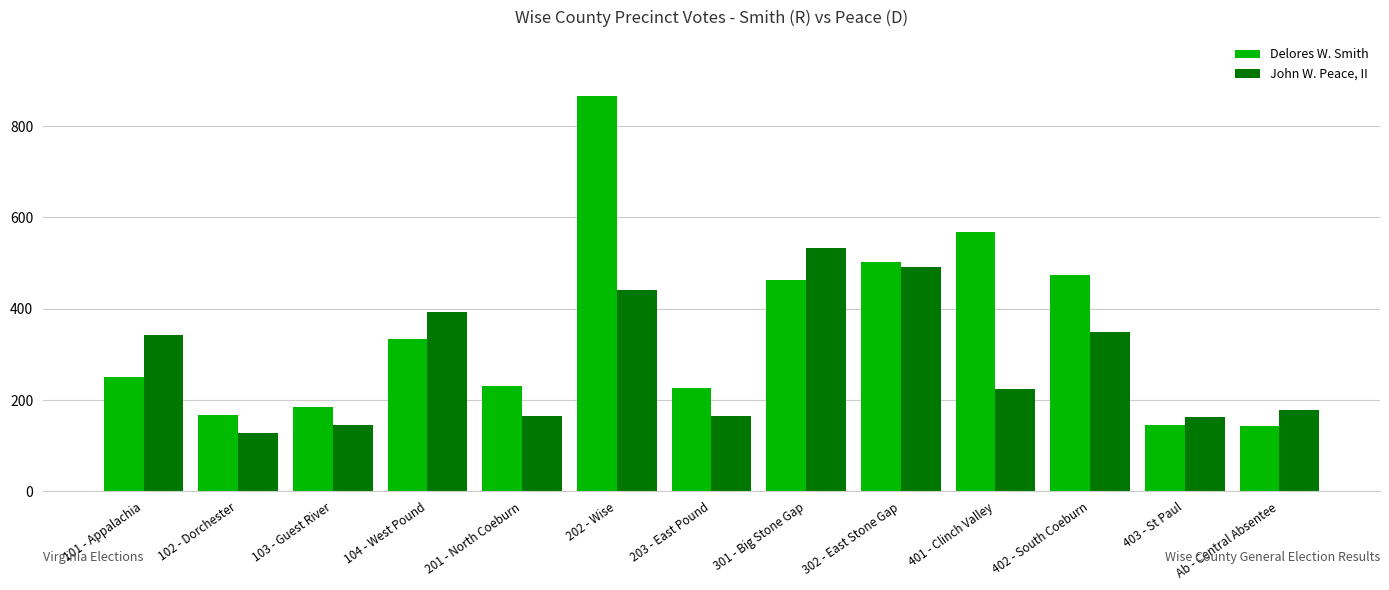

Is the value of Delores W. Smith at 201 - North Coeburn greater than the value of John W. Peace, II at 101 - Appalachia?

No